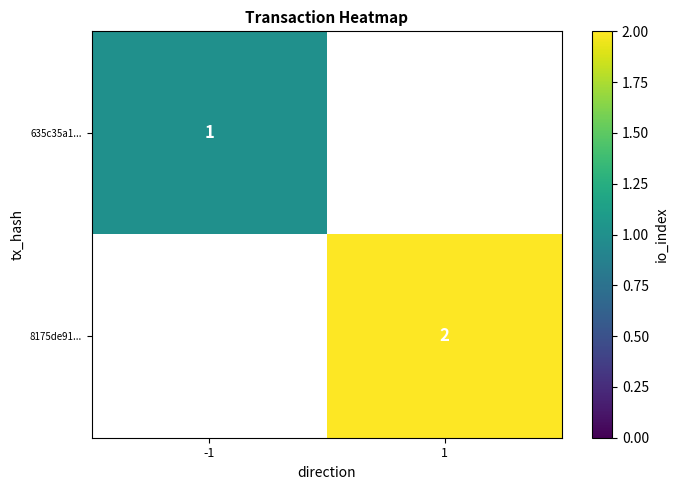

Is the value of 635c35a1... at 1 greater than the value of 8175de91... at -1?

No